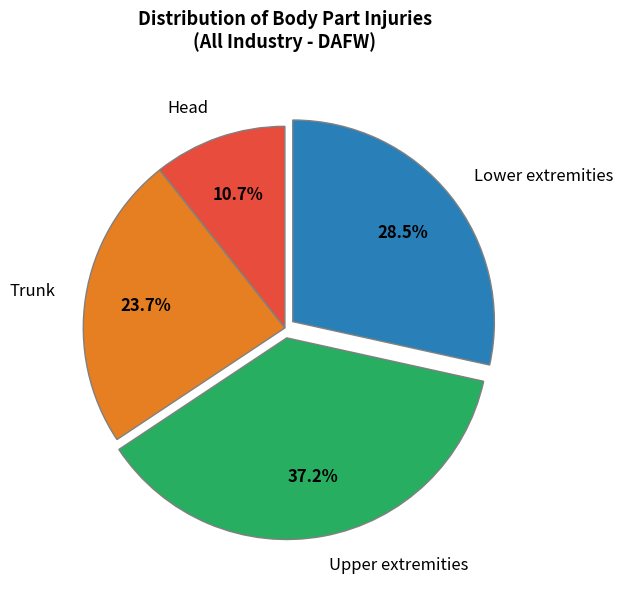

To the nearest percent, what is the combined percentage of Lower extremities and Upper extremities?

66%